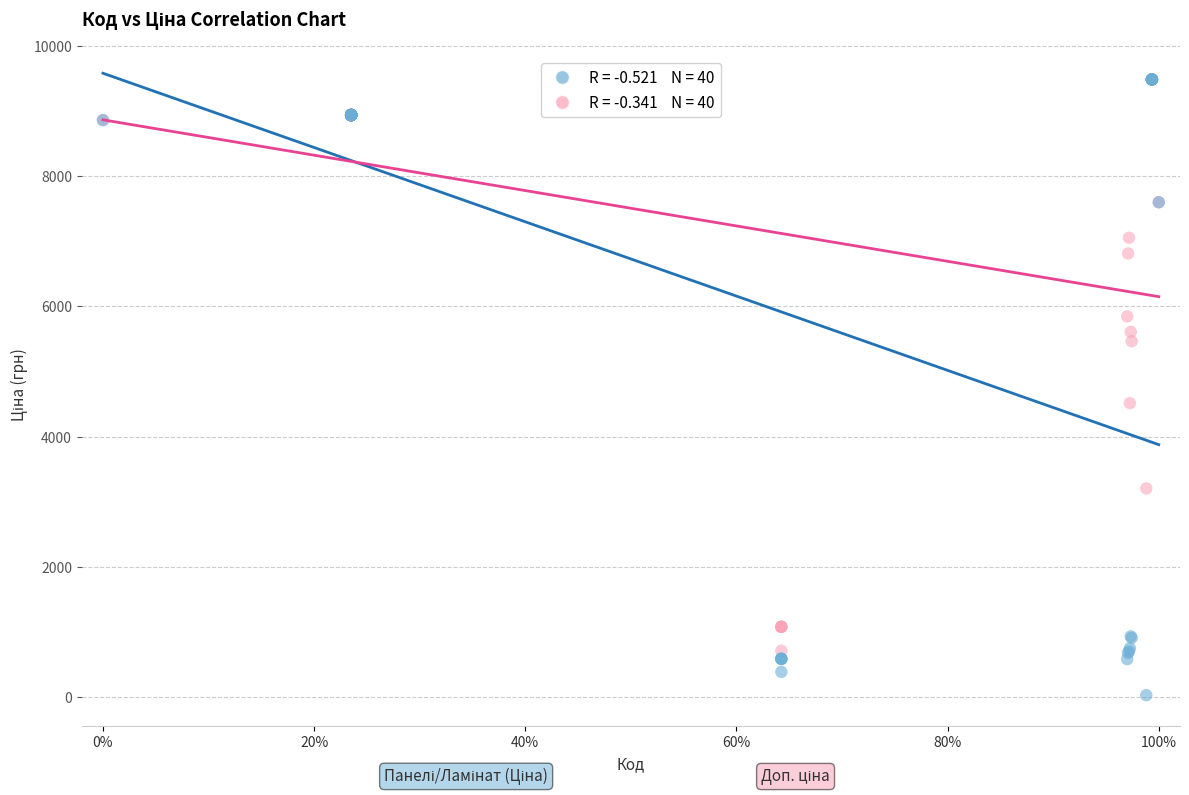

Across all series, what Y value is closest to 4756?

4513.3